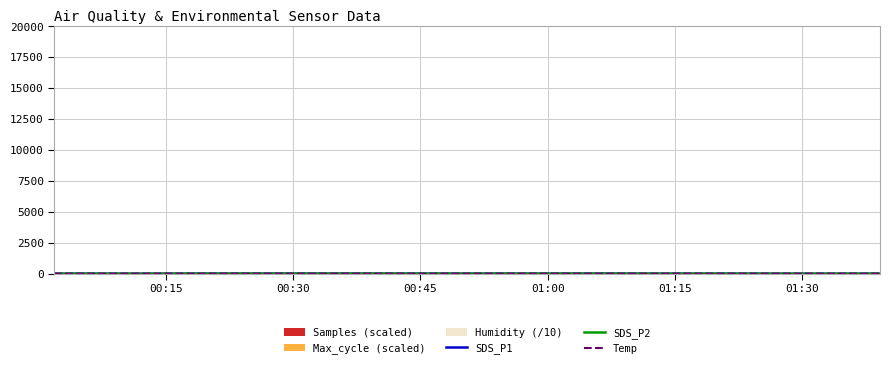

How many values in the SDS_P1 series are below 11?

20